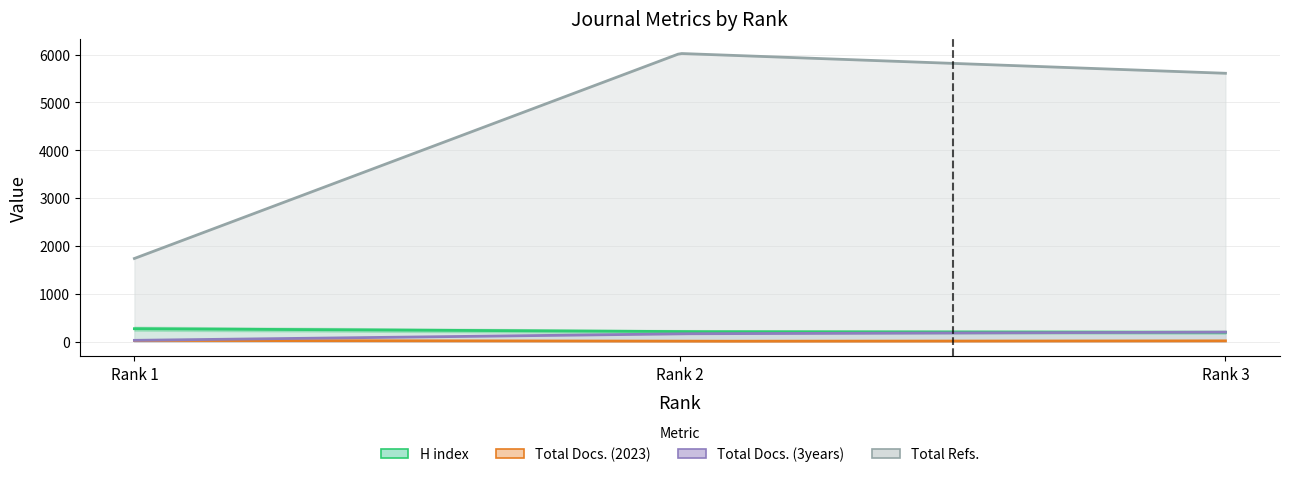

How many data points does each series have?

3